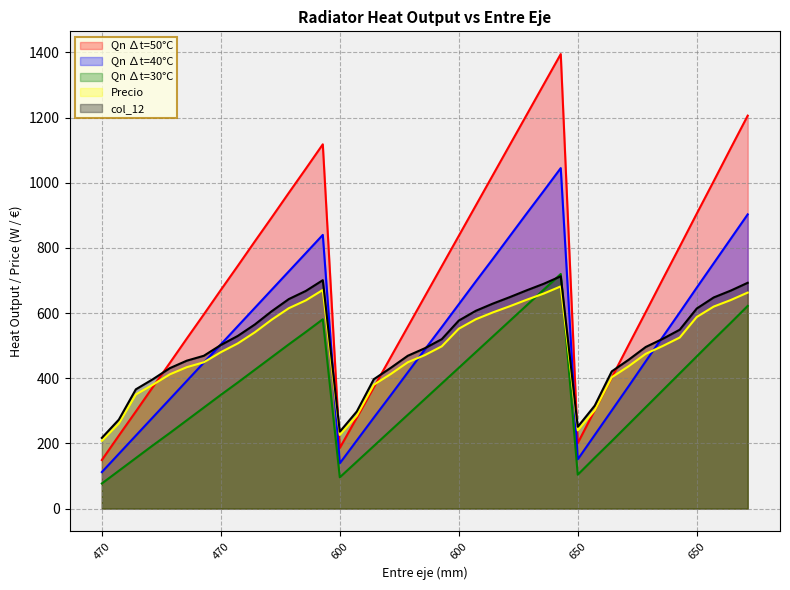

Rank the series by their maximum value, from lowest to highest.

Precio, col_12, Qn ∆t=30°C, Qn ∆t=40°C, Qn ∆t=50°C